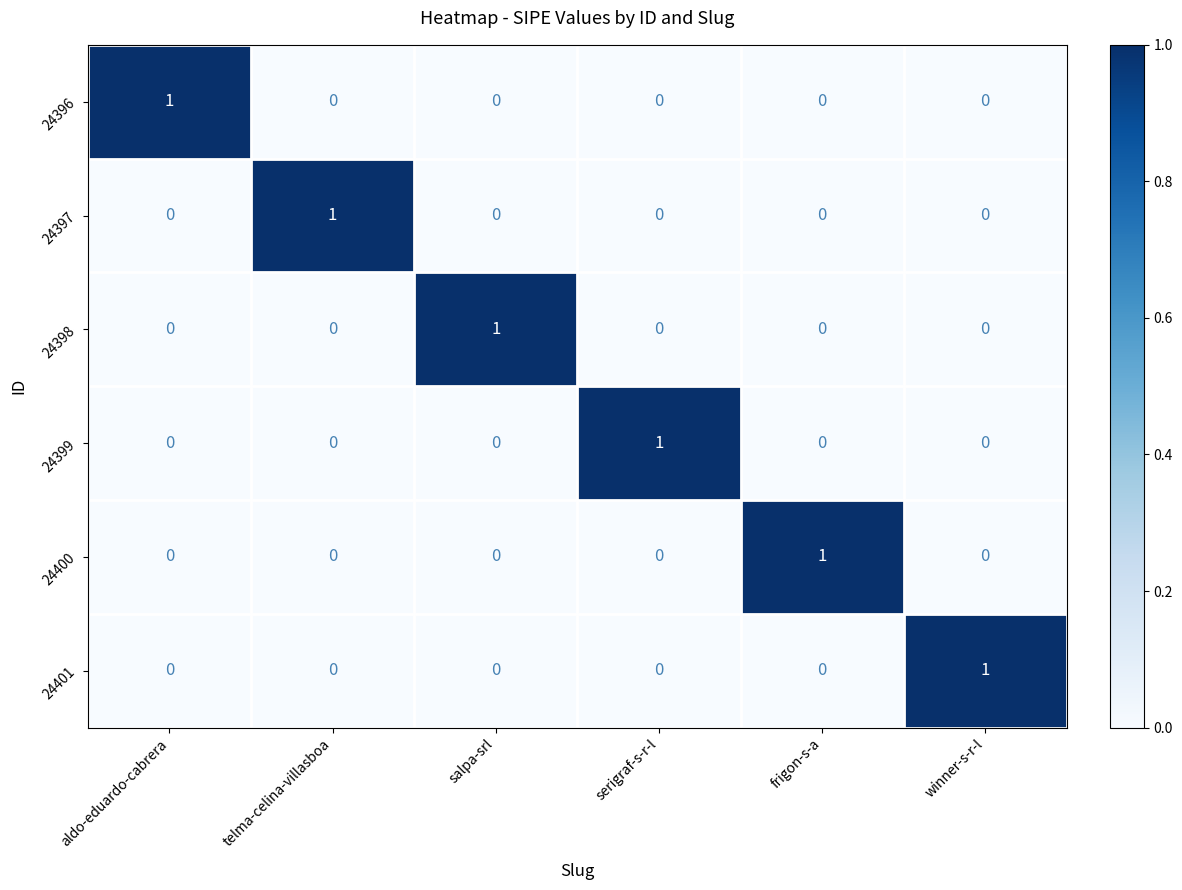

The value of 24399 at frigon-s-a is 0. True or false?

True